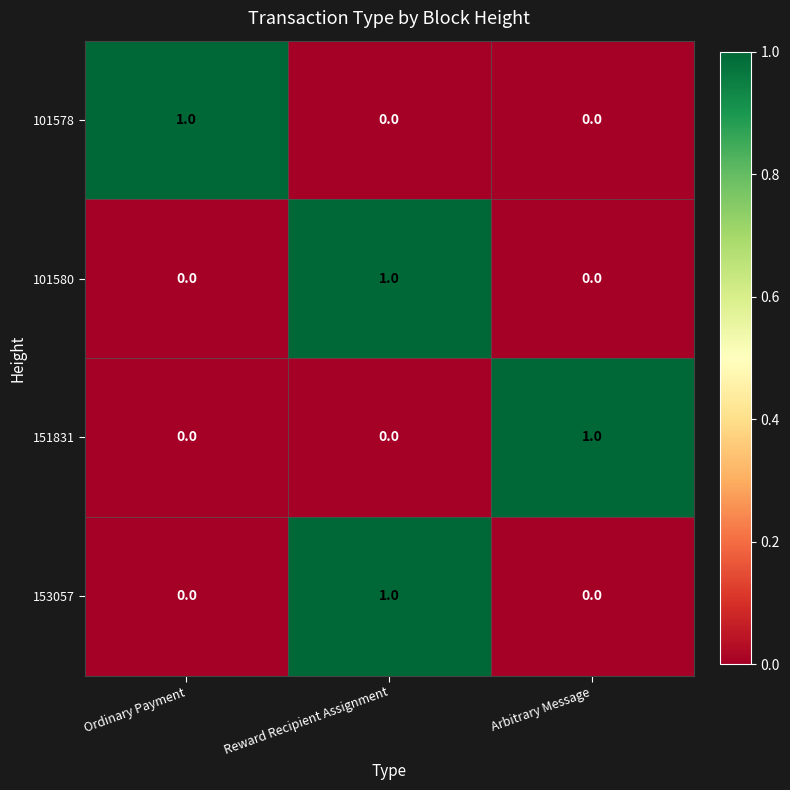

How many 153057 values are between 0 and 1?

3